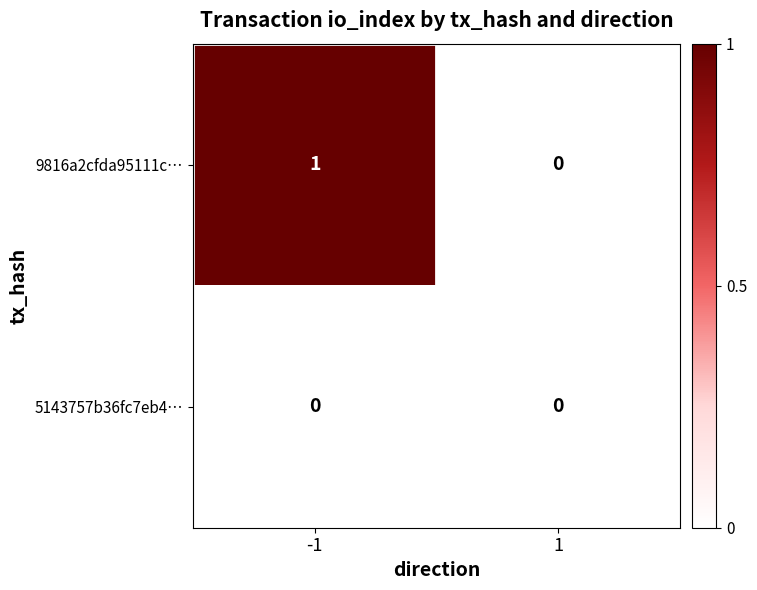

Reading right to left, what are all the values shown in this chart?

9816a2cfda95111c…: 1=0	-1=1
5143757b36fc7eb4…: 1=0	-1=0